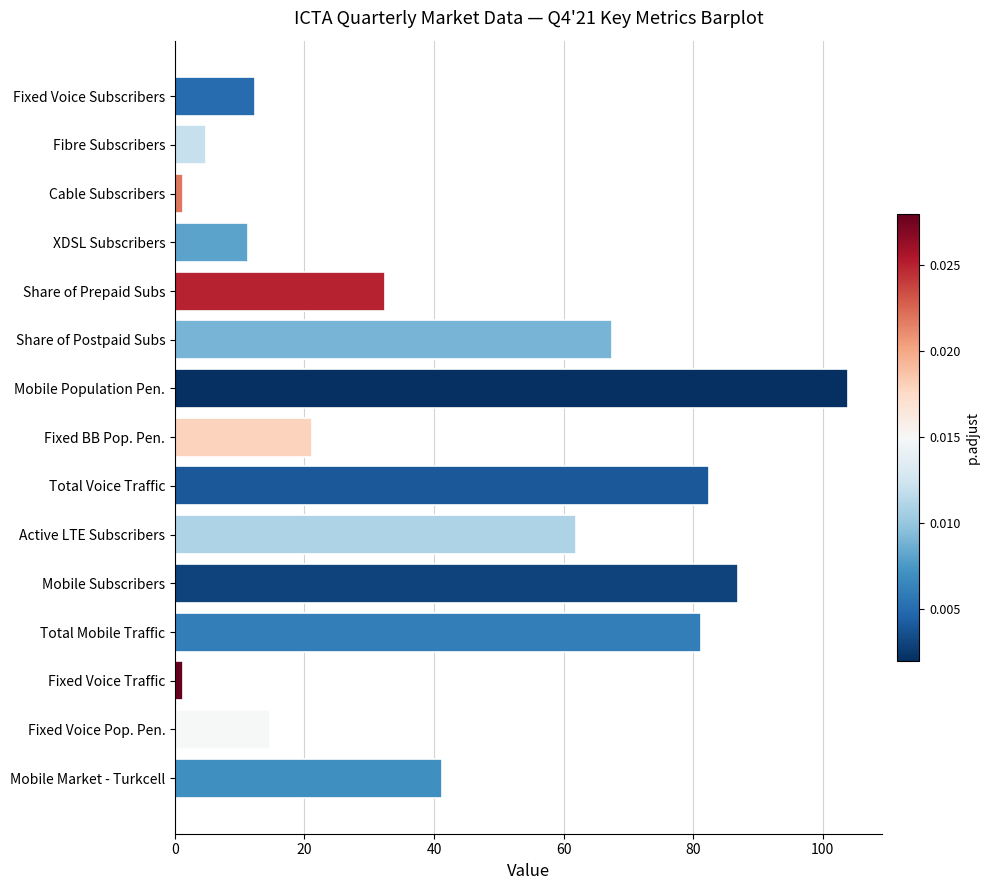

Is it true that the value at Mobile Population Pen. is 30.0?

False